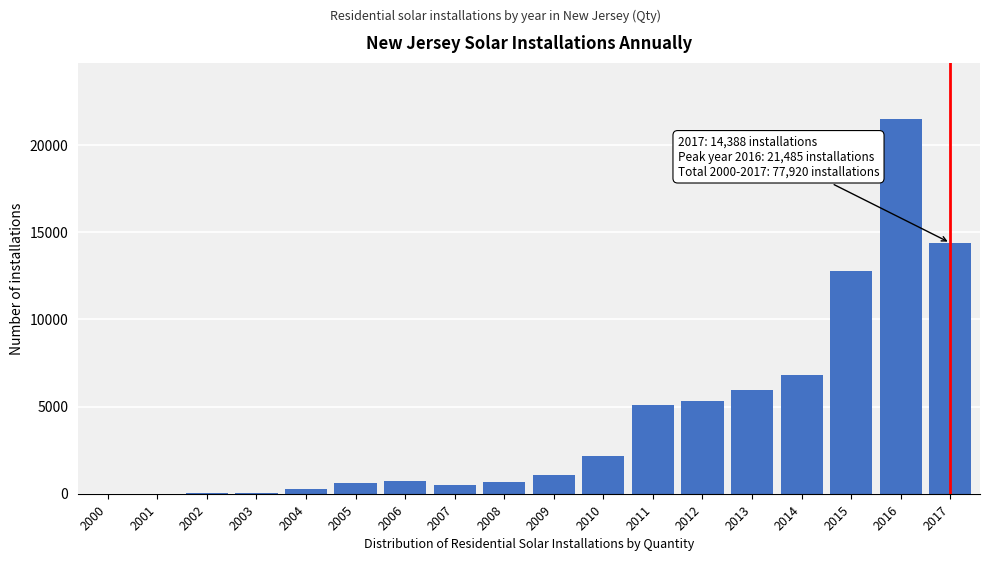

At which label is the value closest to 10743?

2015